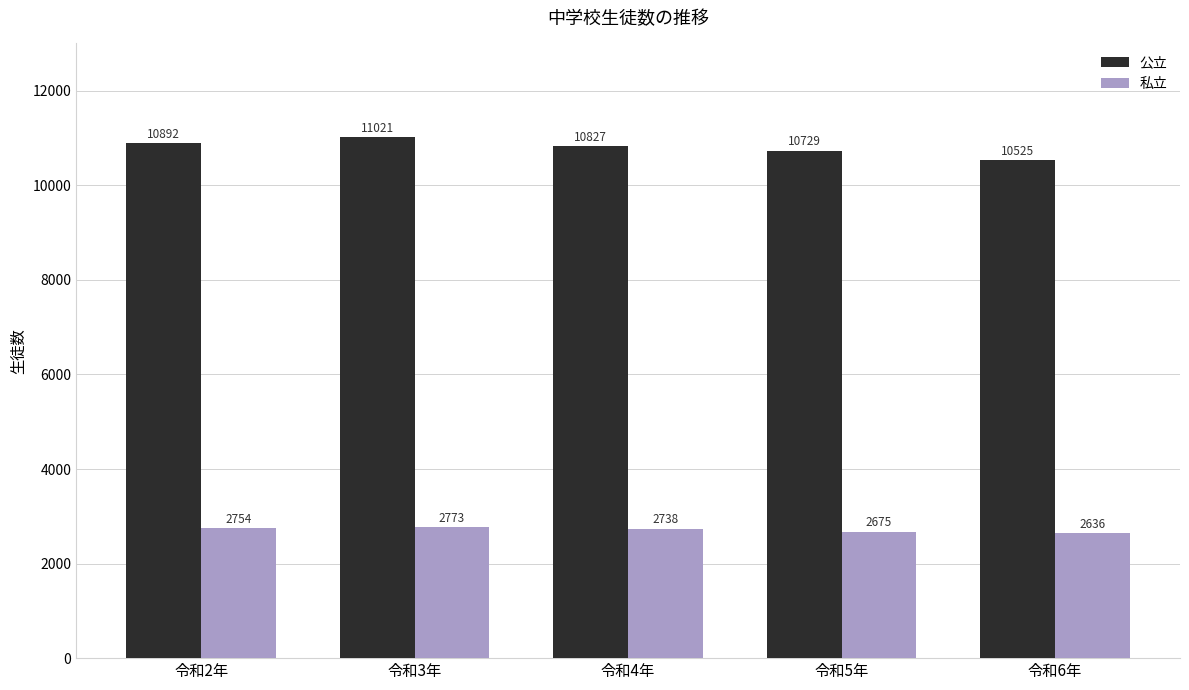

Rank the series at 令和2年 from highest to lowest value.

公立, 私立